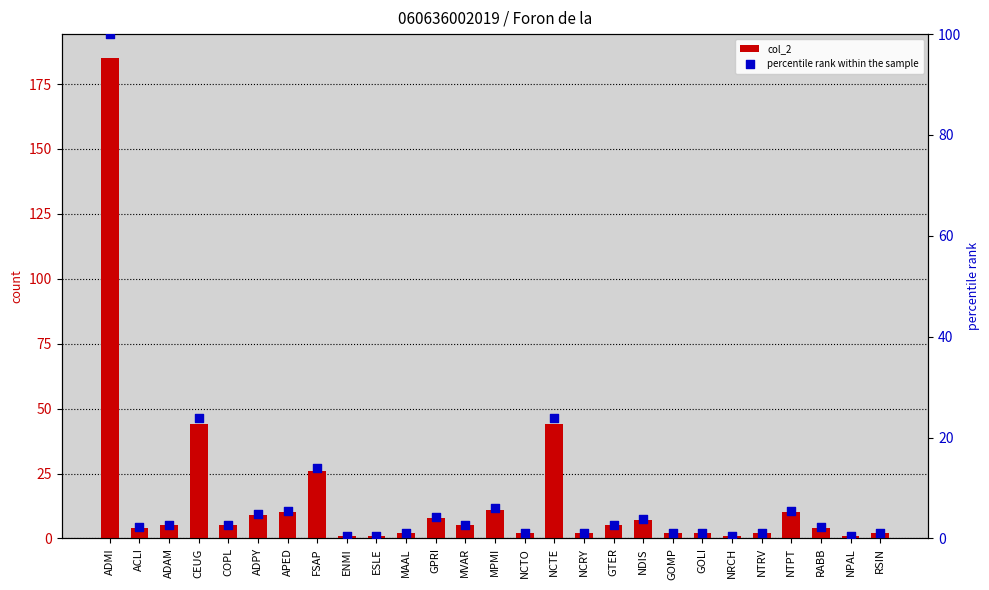

At which category is the sum across all series the highest?

ADMI